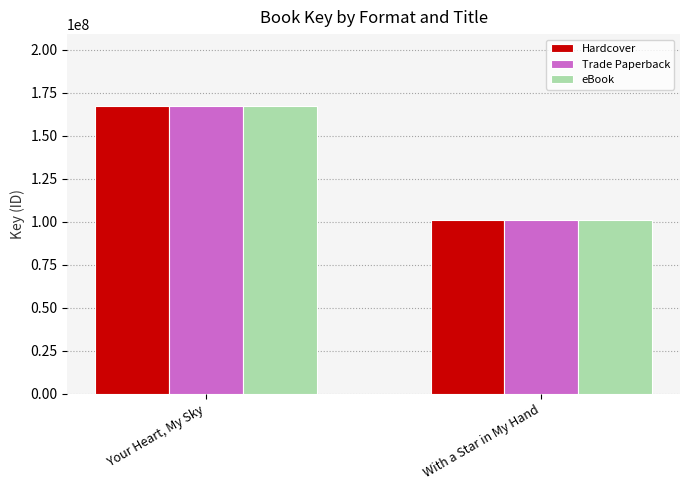

The value of eBook at Your Heart, My Sky is 167219916. True or false?

True